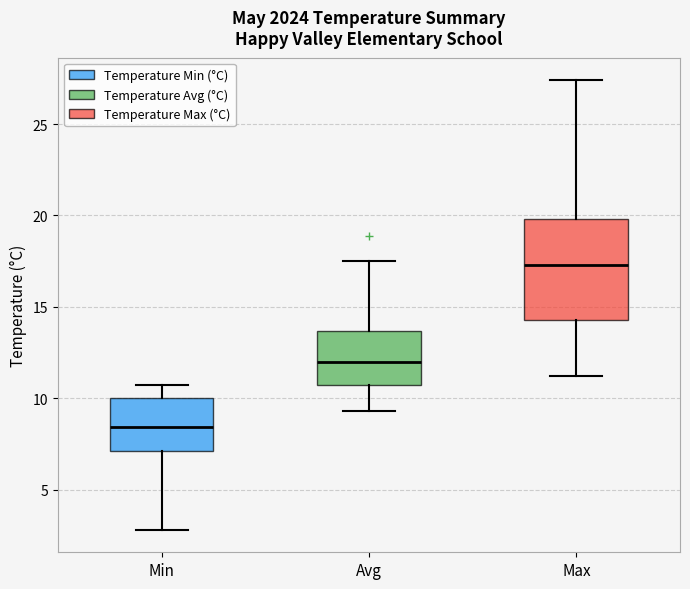

Reading left to right, transcribe this box plot: for each box, give where its median line is, the range the box spans, and where its two whiskers end, as read against the y-axis. The values are not printed on the chart, so give them approximately, as read against the axis.

Min: median 8.5, box 7.0 to 10.0, whiskers 3.0 to 10.5
Avg: median 12.0, box 10.5 to 13.5, whiskers 9.5 to 17.5
Max: median 17.5, box 14.5 to 20.0, whiskers 11.0 to 27.5